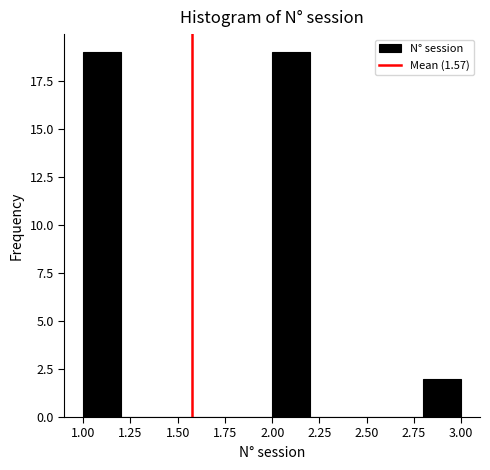

Reading left to right, list every bar in this chart as the range it spans on the x-axis followed by its height. The values are not printed on the chart, so give them approximately, as read against the axis.

1.0 to 1.2: 19
1.2 to 1.4: 0
1.4 to 1.6: 0
1.6 to 1.8: 0
1.8 to 2.0: 0
2.0 to 2.2: 19
2.2 to 2.4: 0
2.4 to 2.6: 0
2.6 to 2.8: 0
2.8 to 3.0: 2